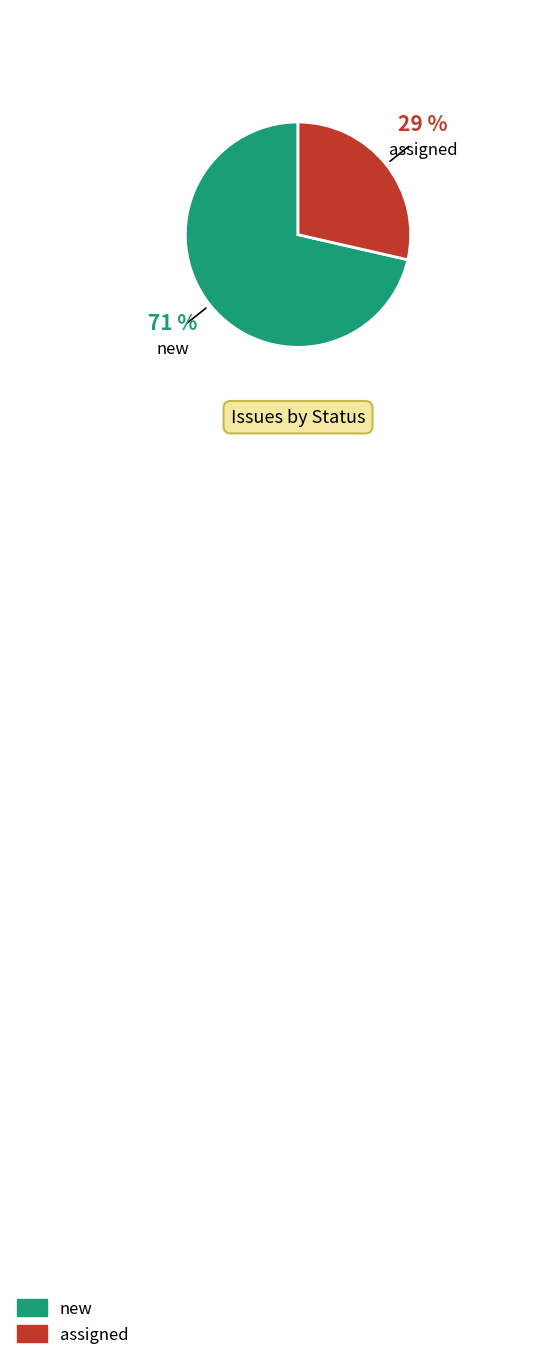

Approximately how many times larger is the value at new compared to assigned?

2.5